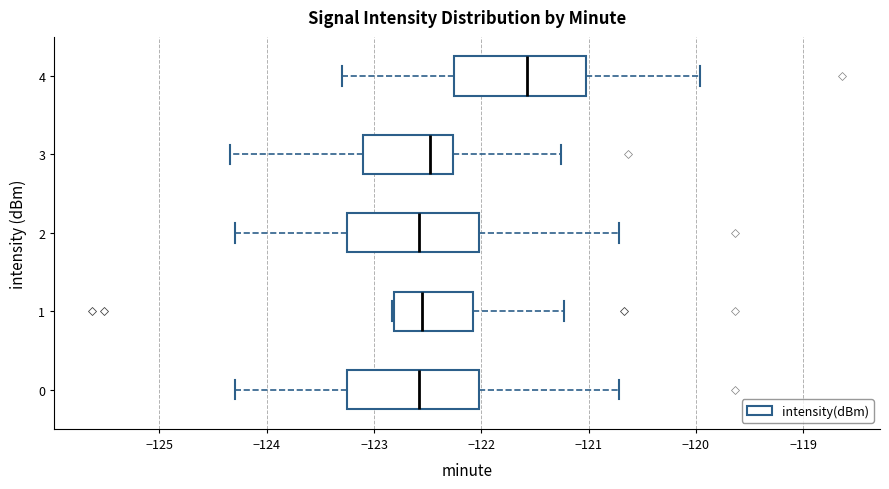

Which box has the furthest to the right median line?

4